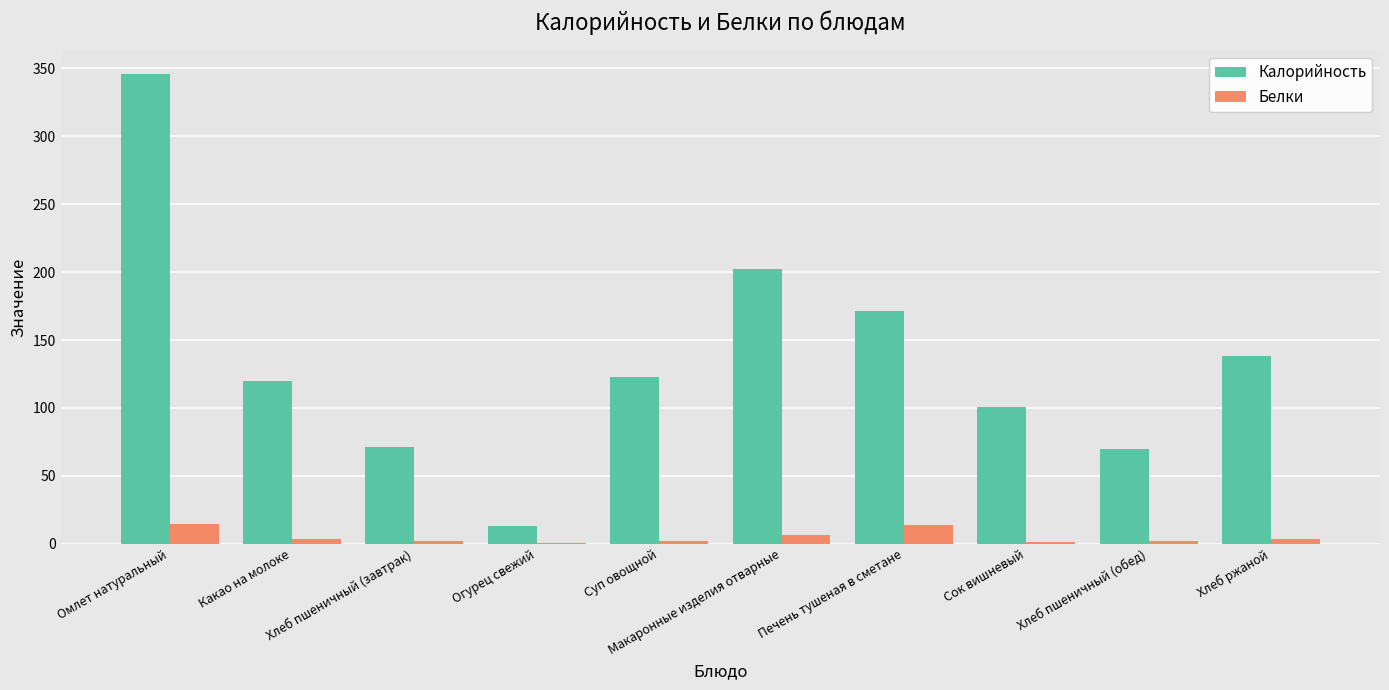

What is the maximum value for Калорийность?

345.7